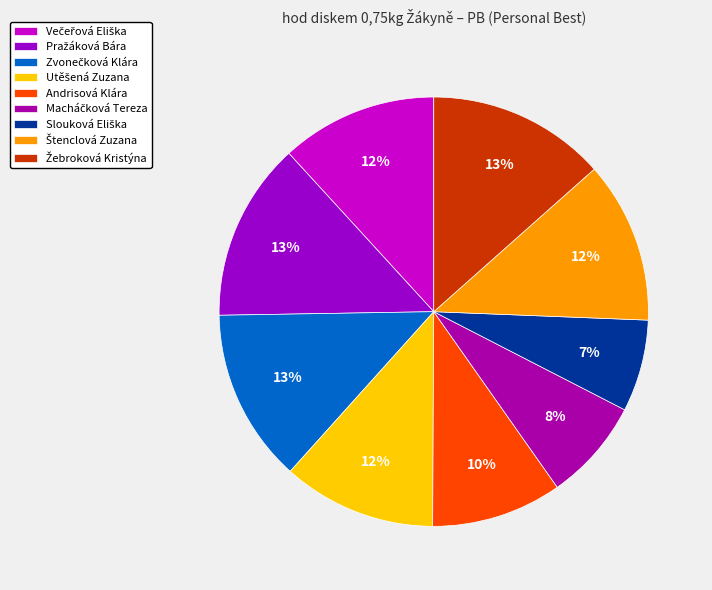

True or false: Macháčková Tereza accounts for 8% of the total.

True